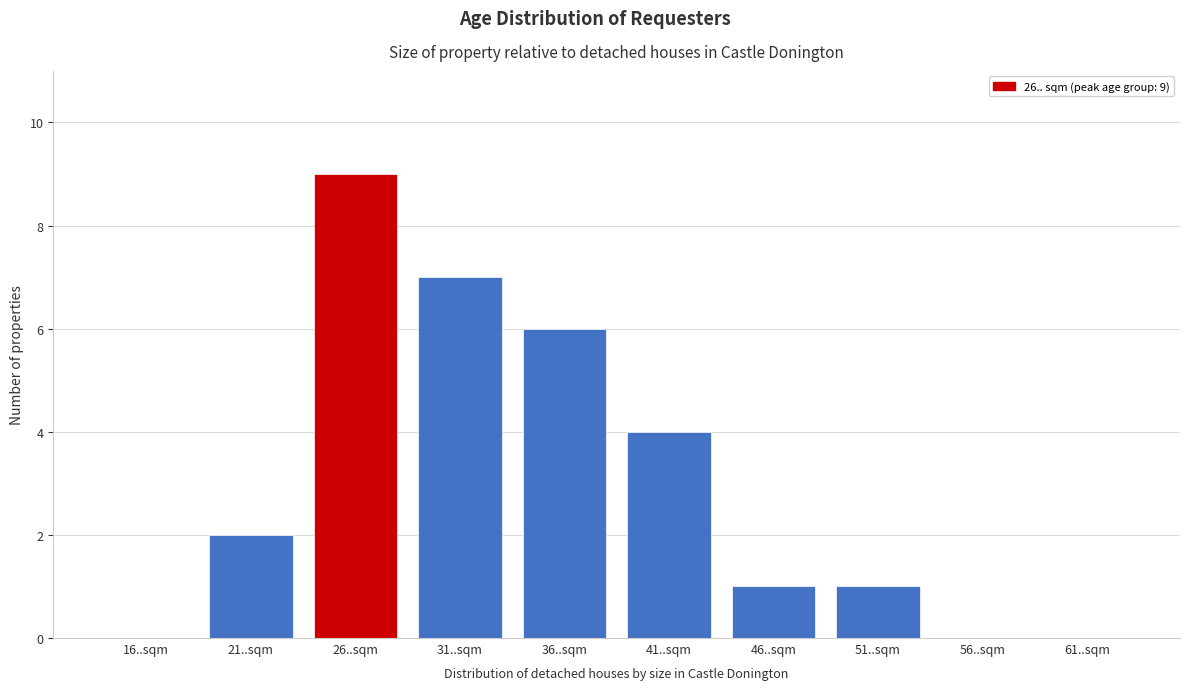

Reading left to right, list all the values displayed in this chart.

16..sqm=0	21..sqm=2	26..sqm=9	31..sqm=7	36..sqm=6	41..sqm=4	46..sqm=1	51..sqm=1	56..sqm=0	61..sqm=0